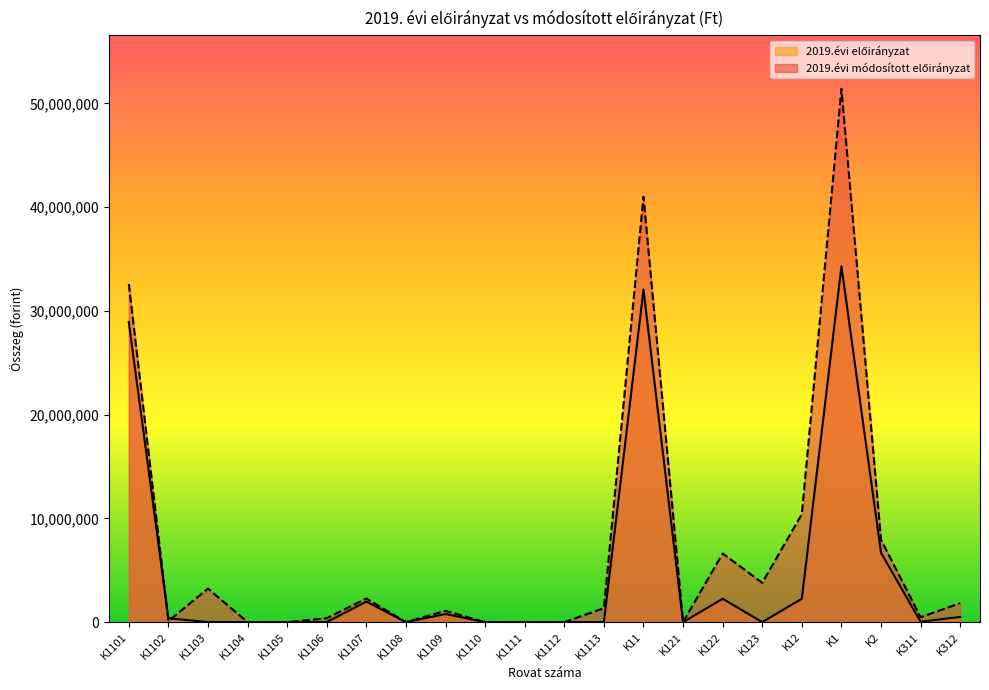

Reading left to right, extract all data points from this chart.

2019.évi módosított előirányzat: 32593524	103101	3226325	0	0	374400	2274901	0	1089945	0	0	0	1342440	41004636	0	6619498	3789326	10408824	51413460	7932309	468222	1829493
2019.évi előirányzat: 28922168	374400	0	0	0	0	1973334	0	780000	0	0	0	0	32049902	0	2250000	0	2250000	34299902	6688305	35000	502000